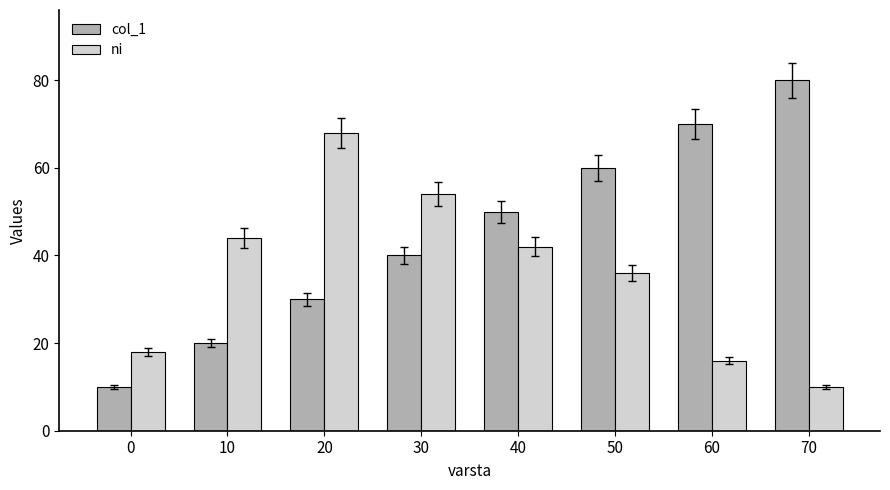

What is the average value of the ni series?

36